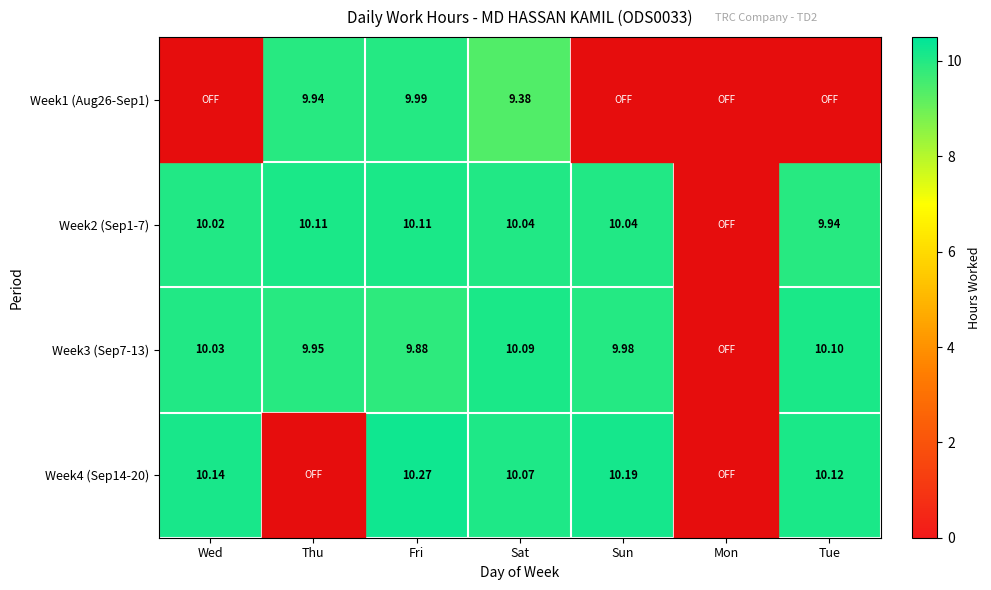

Is the value of Week4 (Sep14-20) at Sat greater than the value of Week3 (Sep7-13) at Thu?

Yes